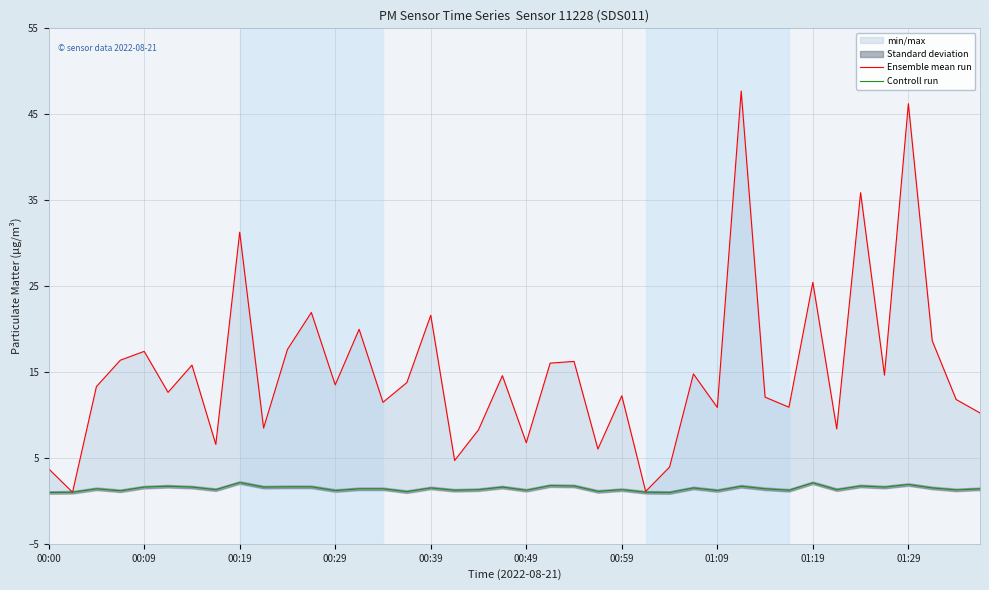

Between 00:09 and 19, which series saw the biggest shift?

Ensemble mean run